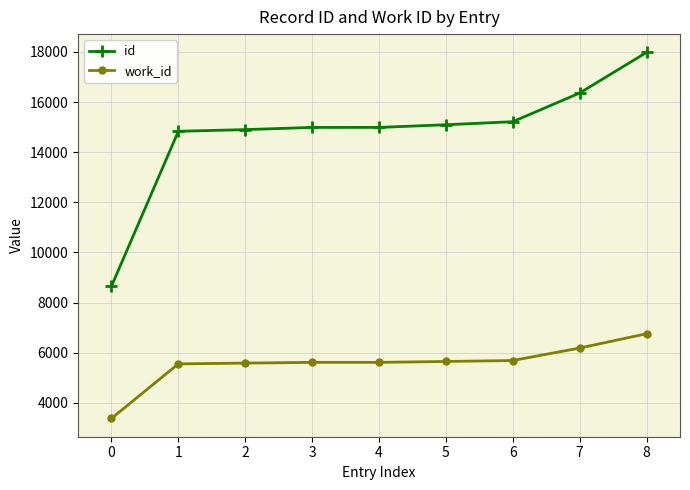

What is the difference between the maximum and minimum values in the work_id series?

3379